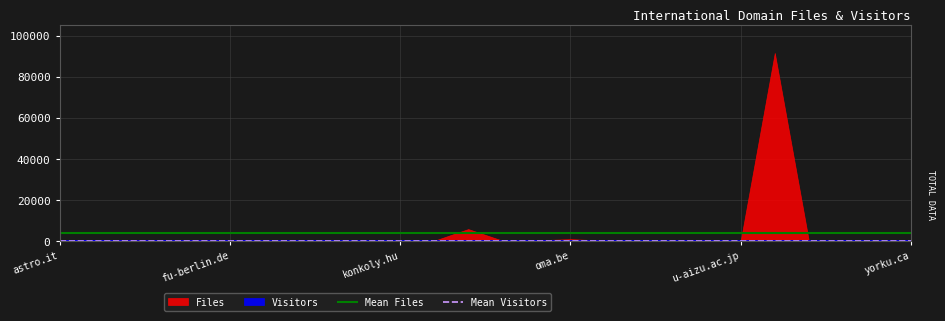

Which series changed the most between astro.it and fu-berlin.de?

Mean Files